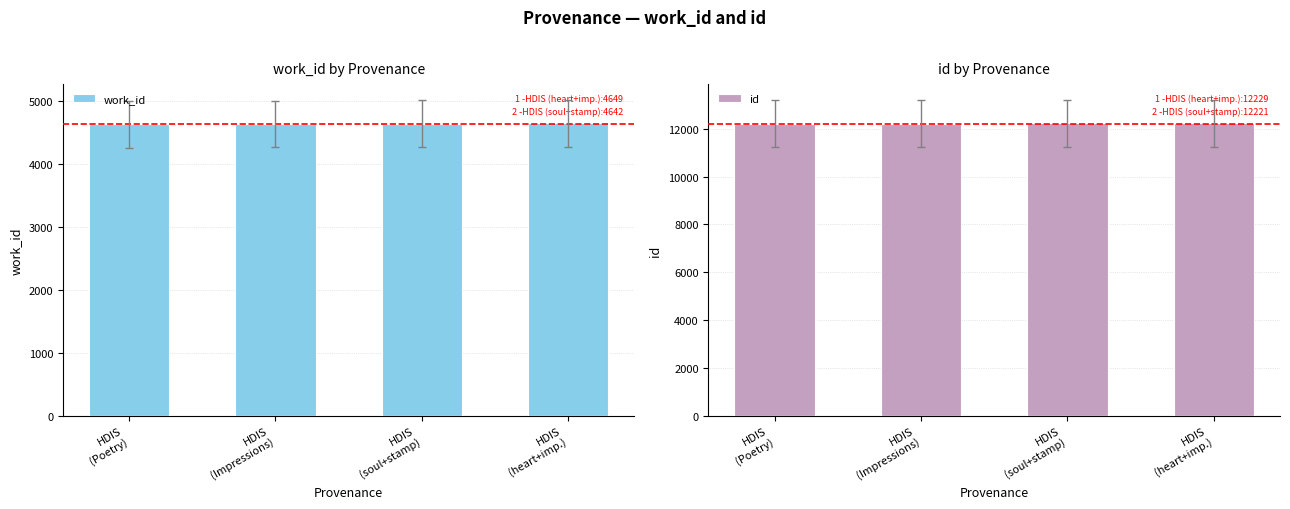

Is the value of id at HDIS
(soul+stamp) greater than the value of work_id at HDIS
(Impressions)?

Yes